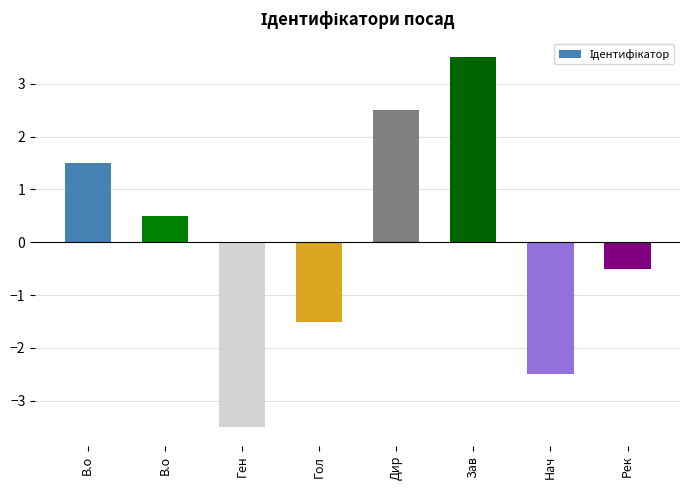

How many data points does each series have?

8